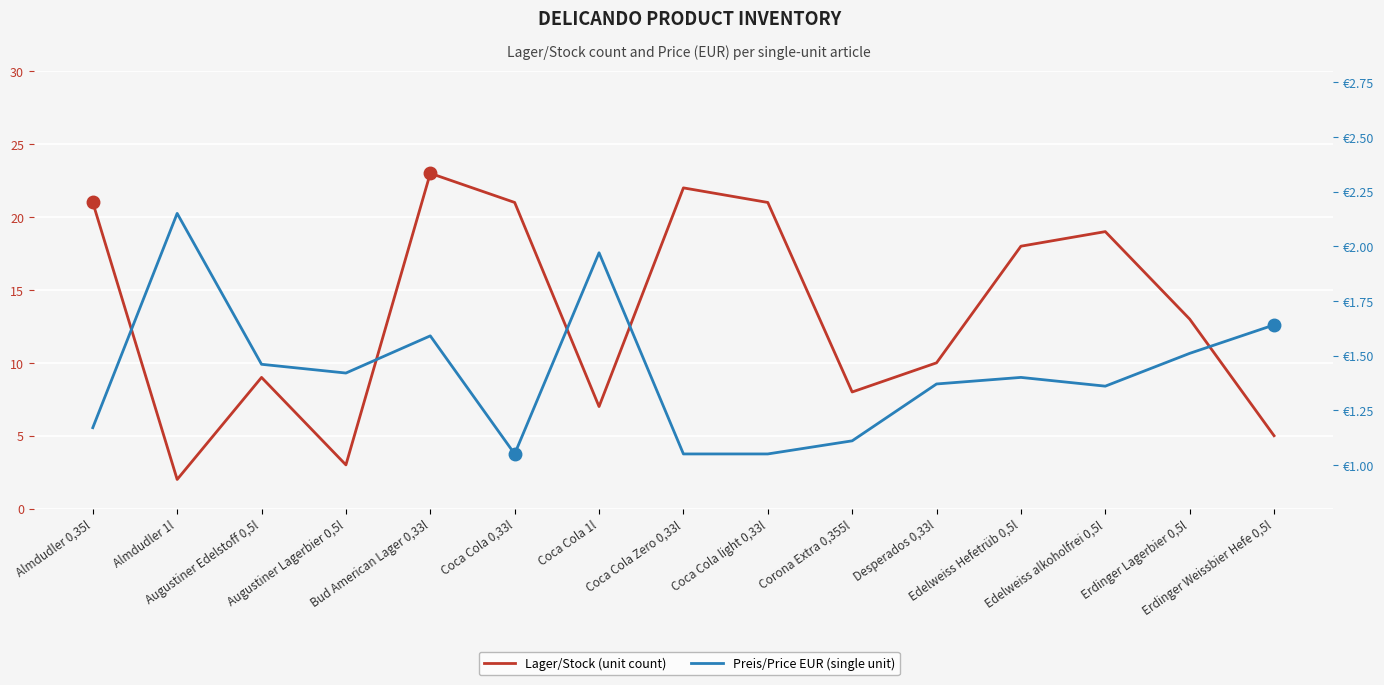

What is the label of the 3rd point from the left?

Augustiner Edelstoff 0,5l